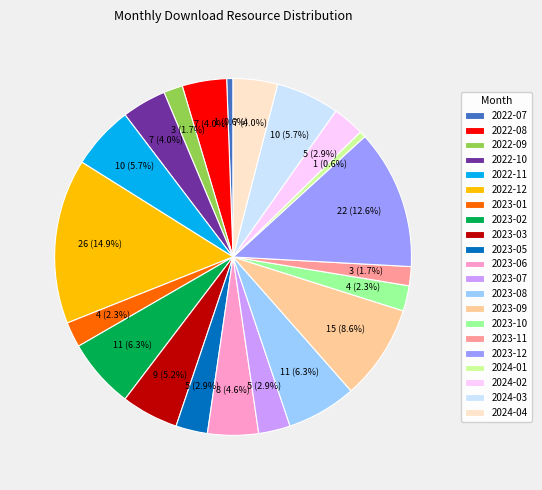

Which category has the biggest portion of the pie?

2022-12